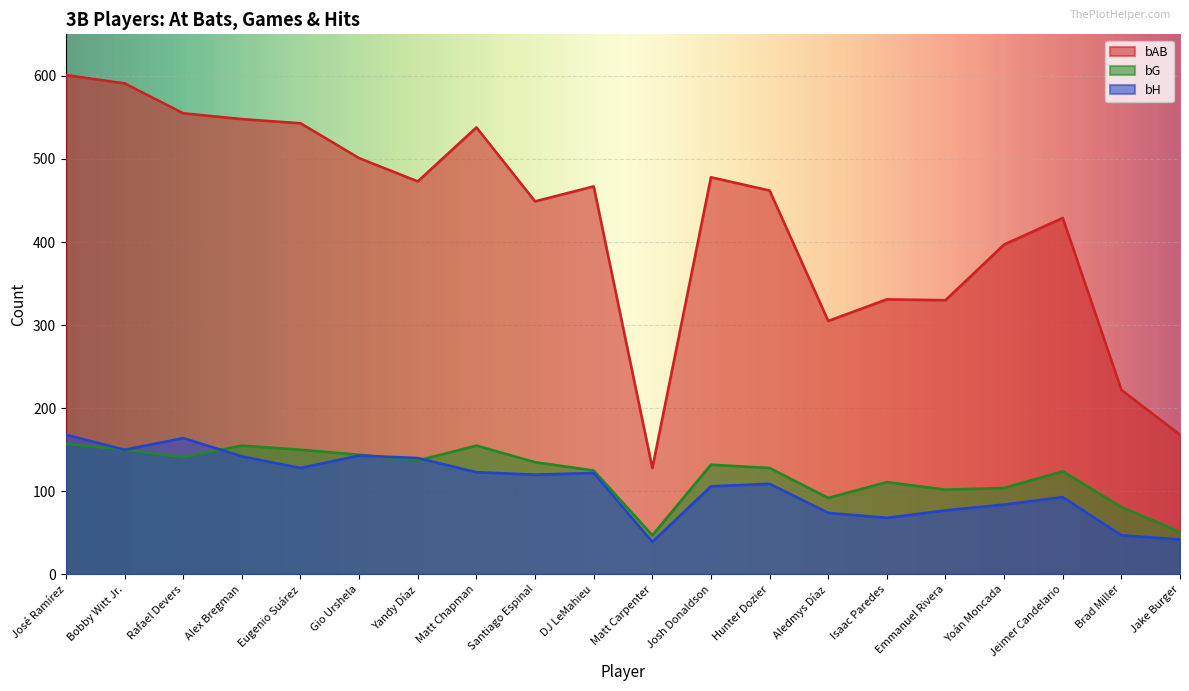

True or false: bG has more than 2 interior local peaks.

True